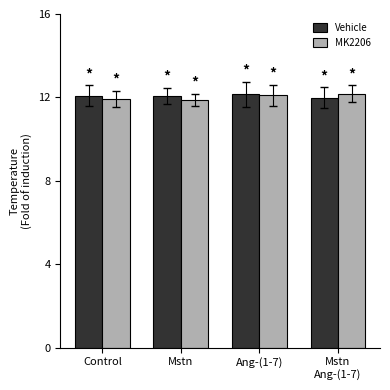

What are all the series names shown in the legend?

Vehicle, MK2206